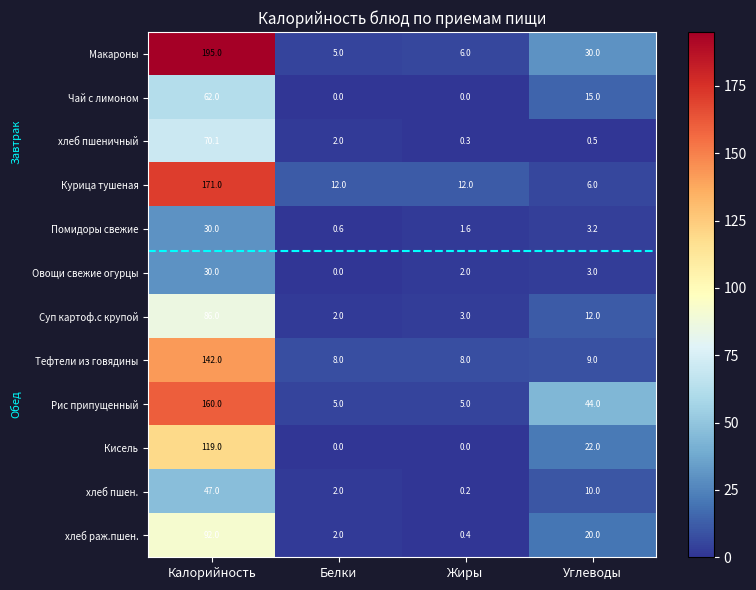

Which series has the largest range (max minus min)?

Макароны